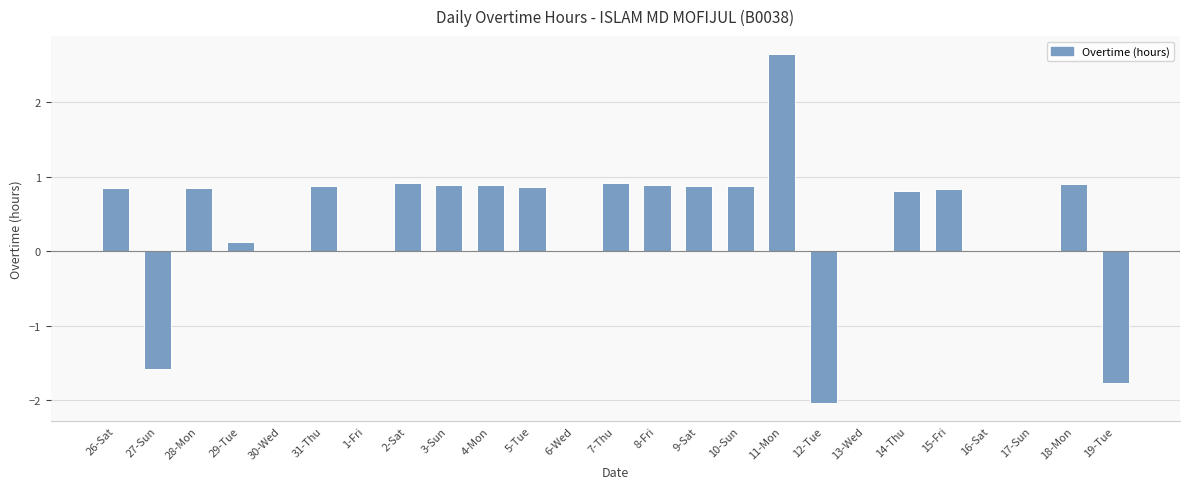

Read the value at 12-Tue.

-2.0